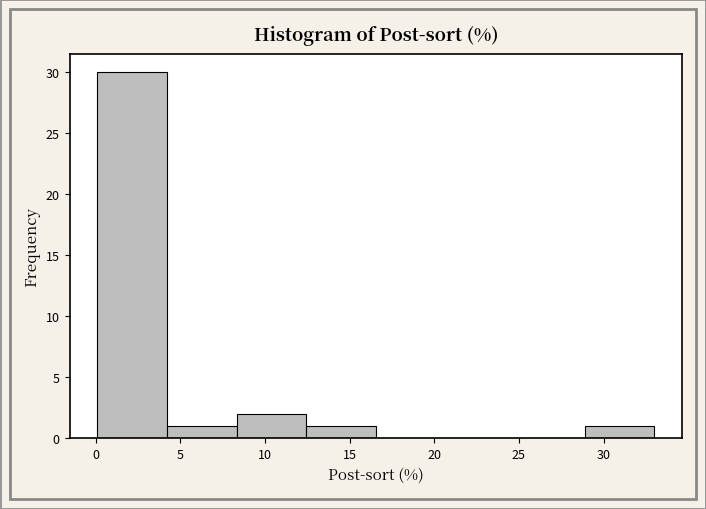

Reading left to right, transcribe this chart: for each bar, give the range it covers on the x-axis and its height. Neither the bar edges nor the heights are printed on the chart, so give them approximately, as read against the axes.

0.0 to 4.0: 30
4.0 to 8.5: 1
8.5 to 12.5: 2
12.5 to 16.5: 1
16.5 to 20.5: 0
20.5 to 25.0: 0
25.0 to 29.0: 0
29.0 to 33.0: 1